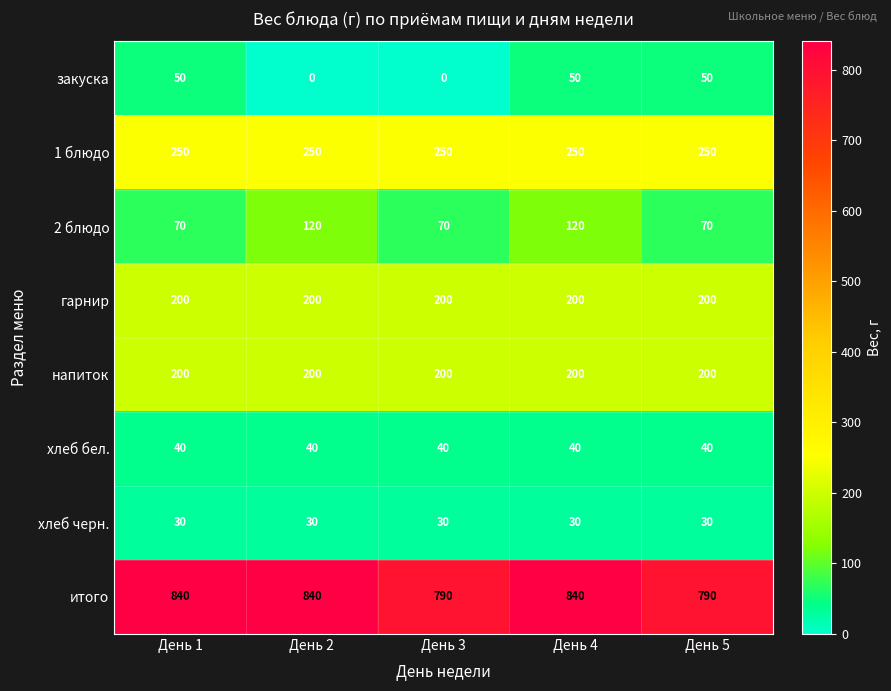

Is it true that напиток equals 200 at День 2?

True